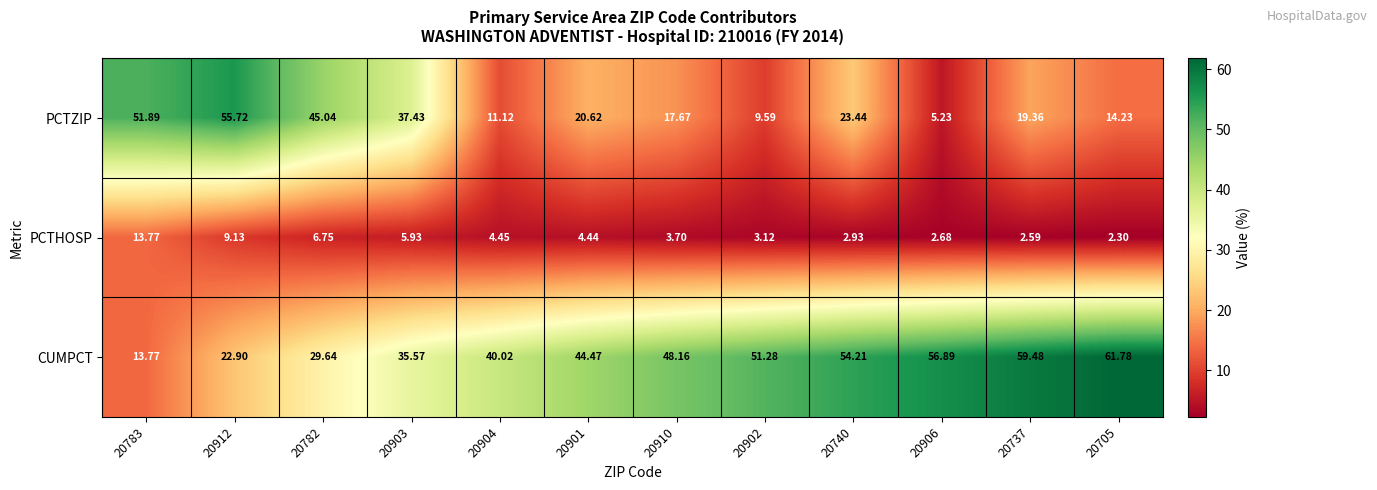

Which series has the widest spread of values?

PCTZIP